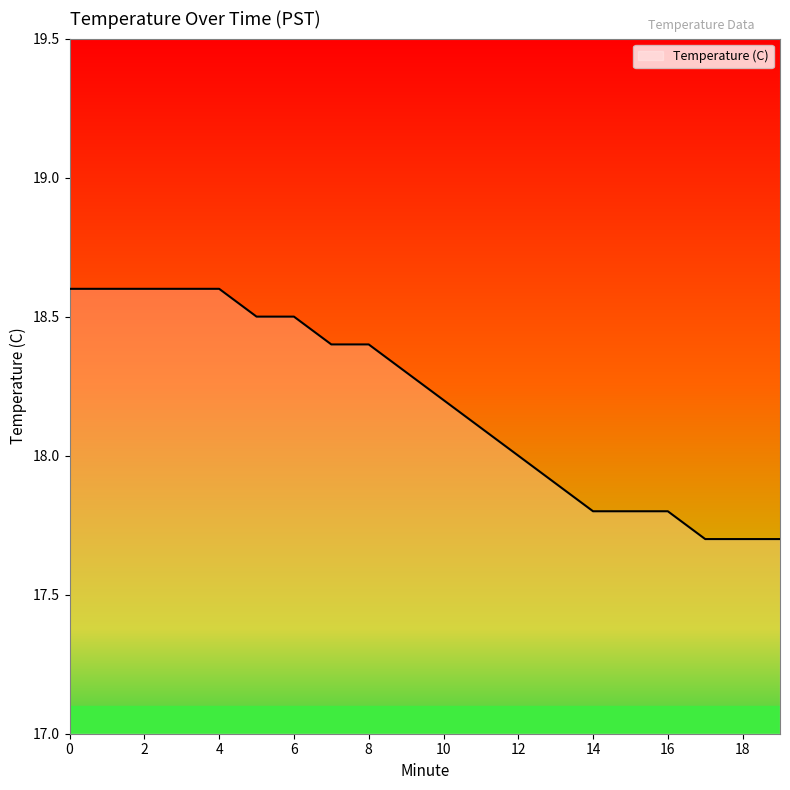

What is the average value?

18.2